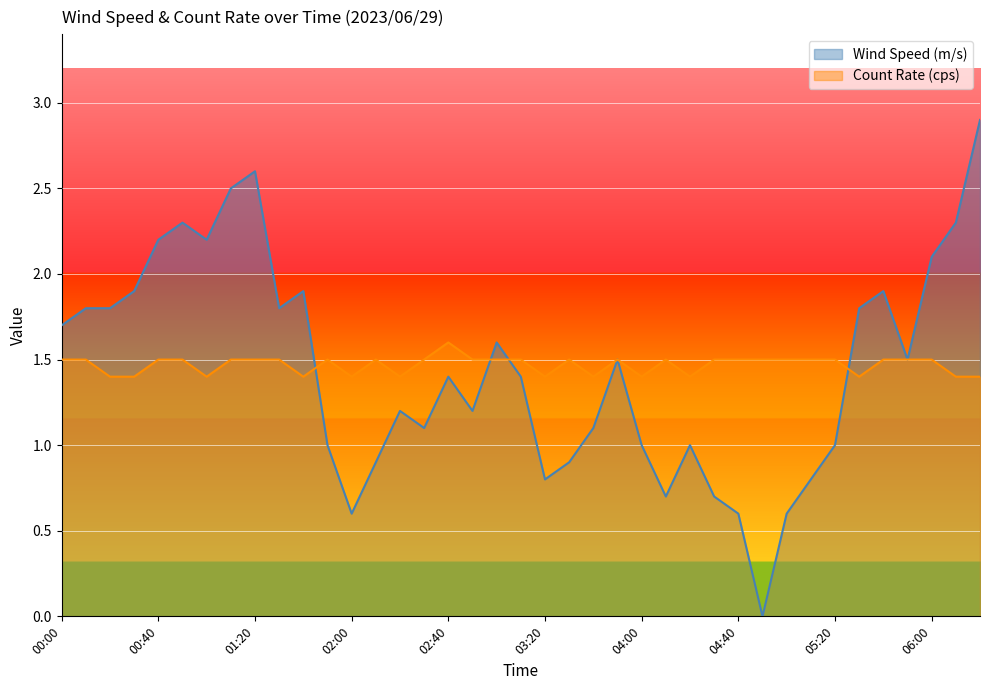

True or false: Wind Speed (m/s) and Count Rate (cps) intersect in this chart.

True